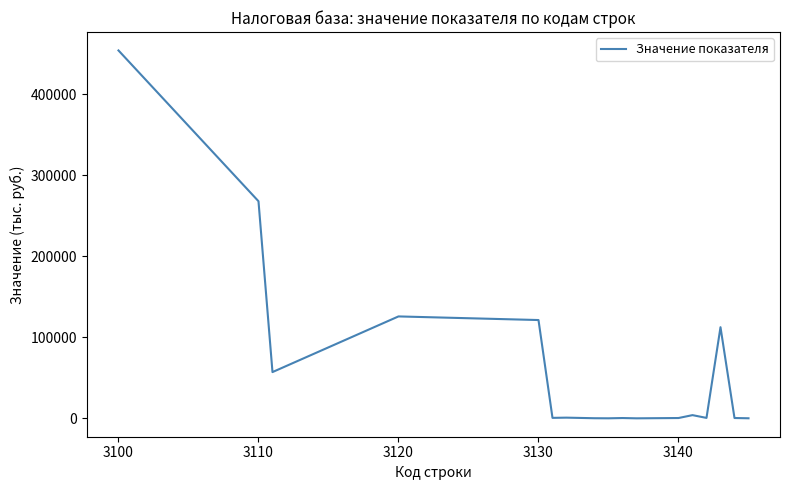

What is the greatest value displayed?

453956